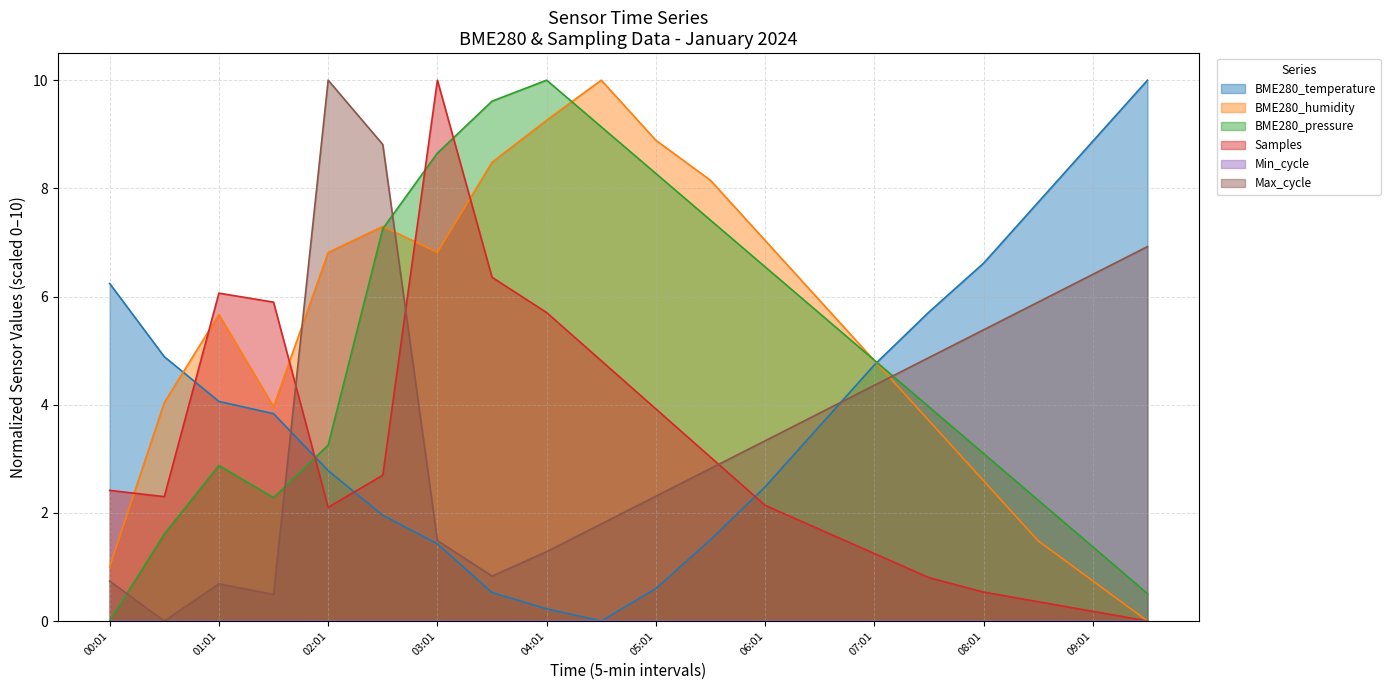

After their last crossing, which series has the higher values: BME280_temperature or Max_cycle?

BME280_temperature